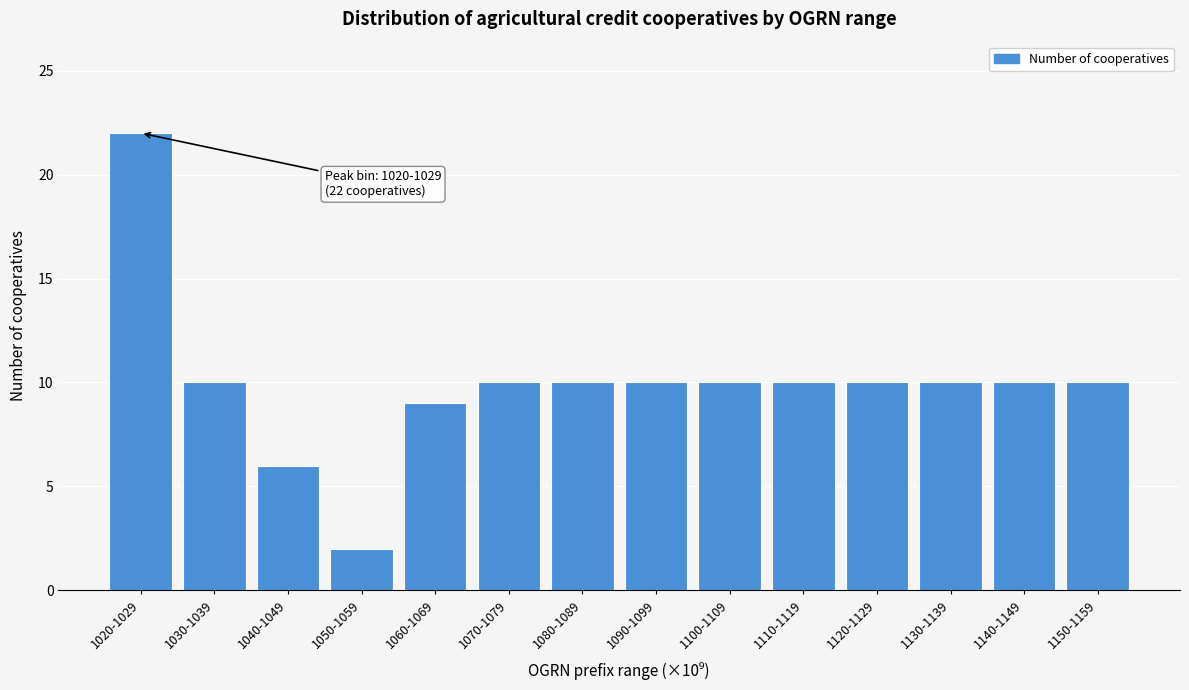

Reading left to right, what are all the values shown in this chart?

22	10	6	2	9	10	10	10	10	10	10	10	10	10